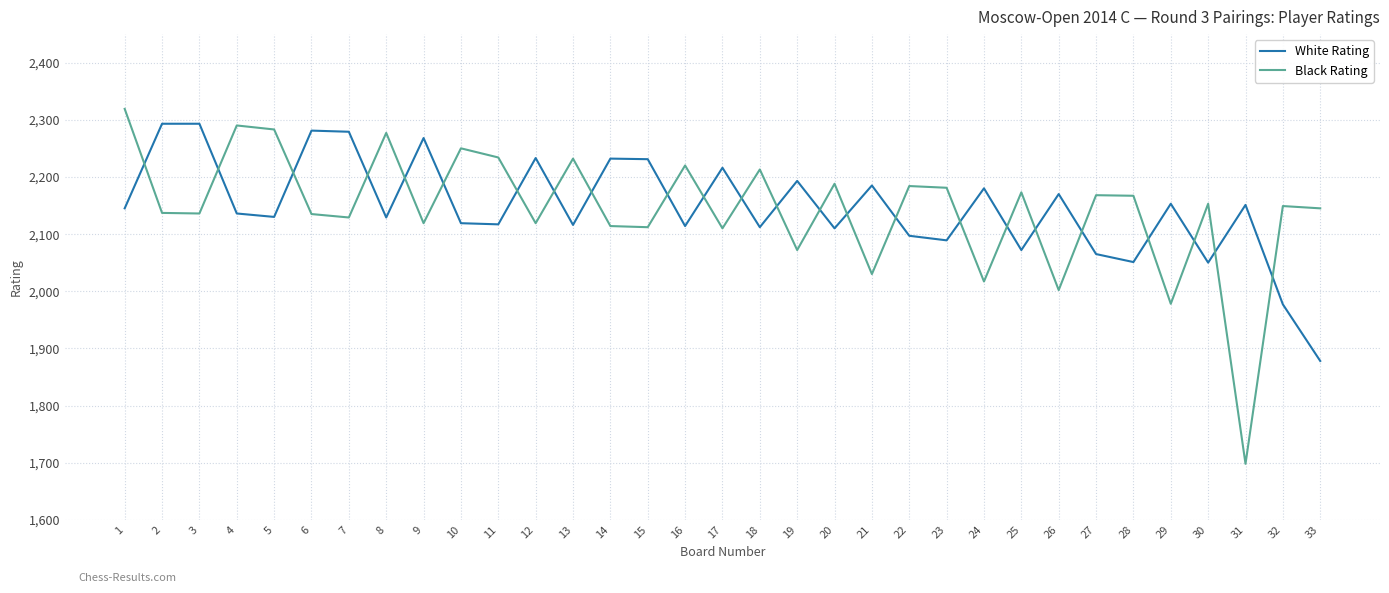

What is the spread (max minus min) of values at 23?

92